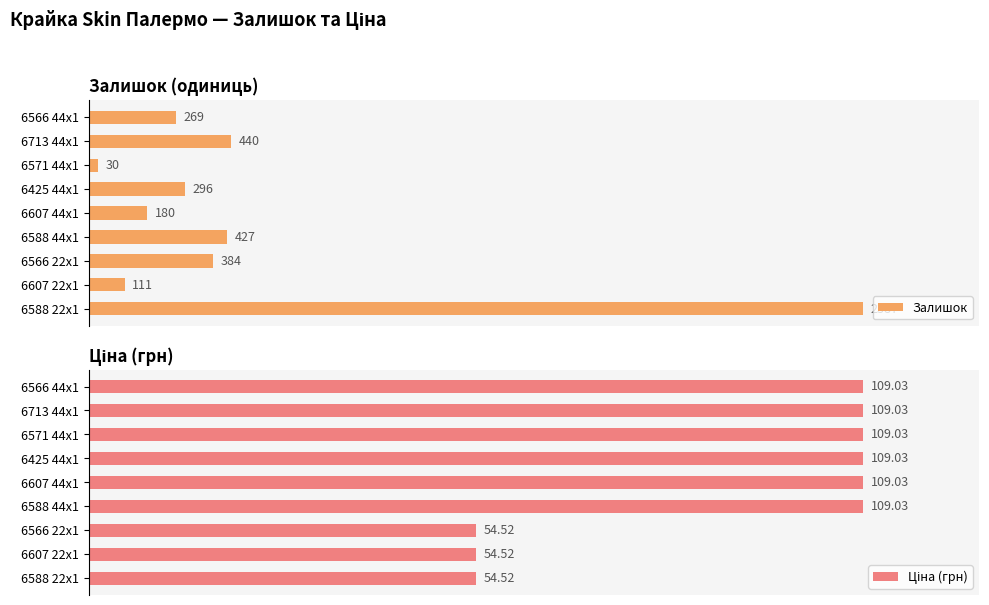

Count the number of data series in this chart.

2